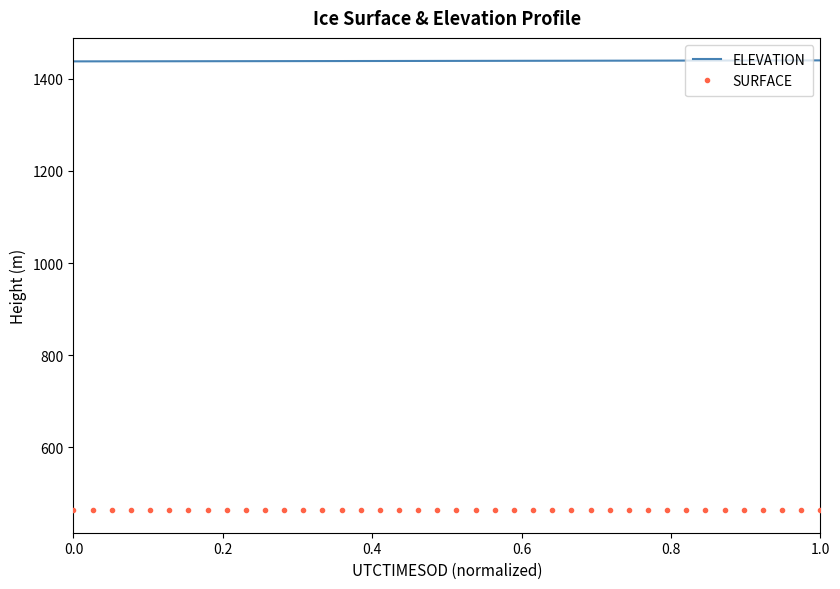

List the series in order of their peak value, highest first.

ELEVATION, SURFACE